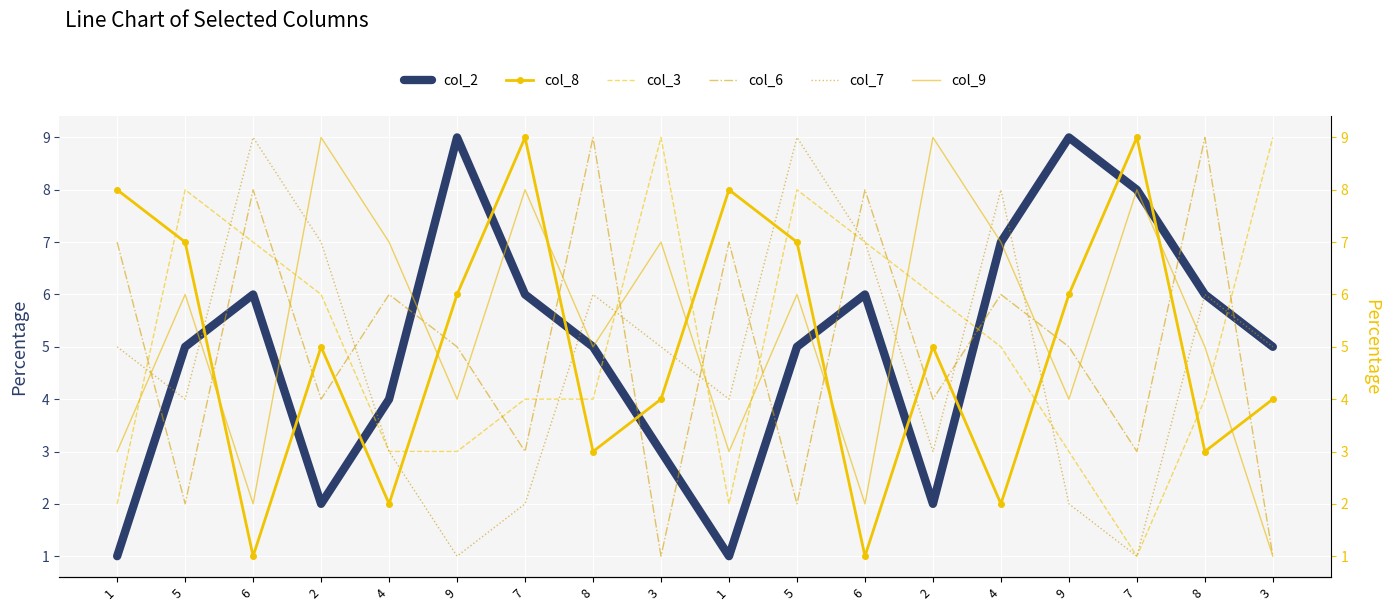

How many interior local valleys does the col_3 series have?

2